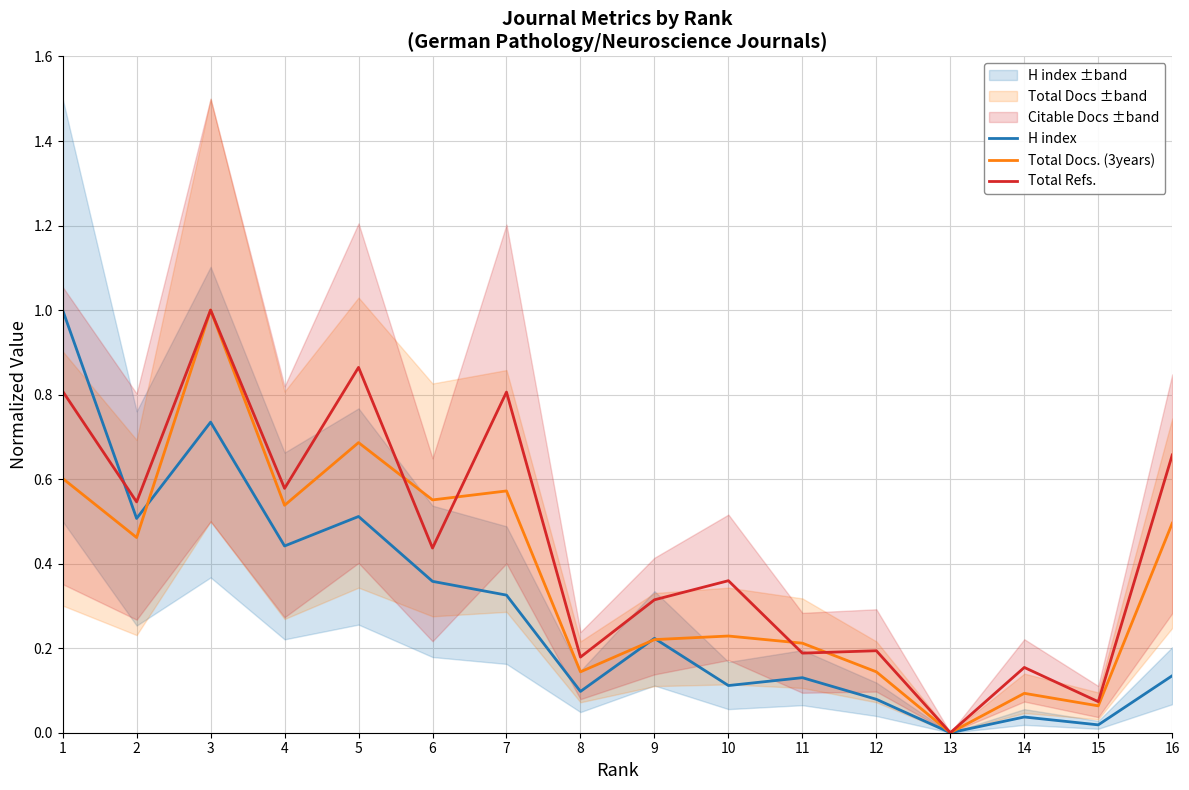

Which series ends up on top after the final intersection of H index and Total Docs. (3years)?

Total Docs. (3years)